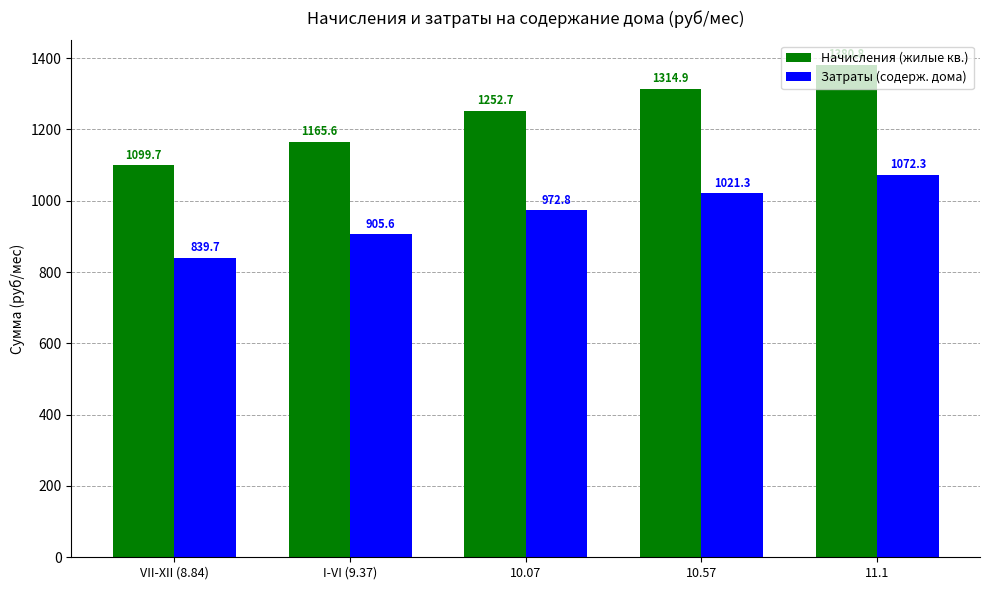

At which label does Начисления (жилые кв.) first exceed 1252?

10.07